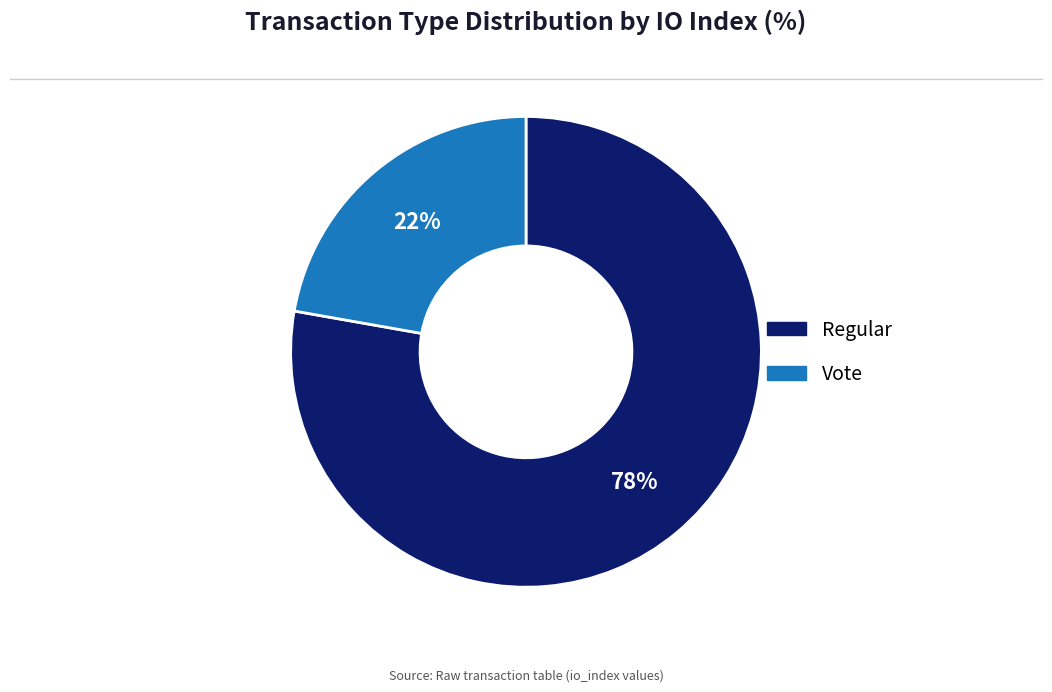

Is the sum of Regular and Vote greater than half?

Yes